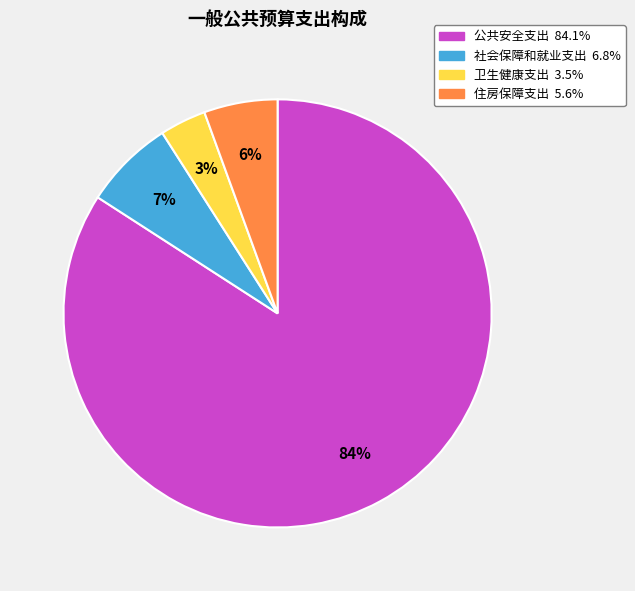

Approximately how many times larger is the value at 社会保障和就业支出 compared to 住房保障支出?

1.2